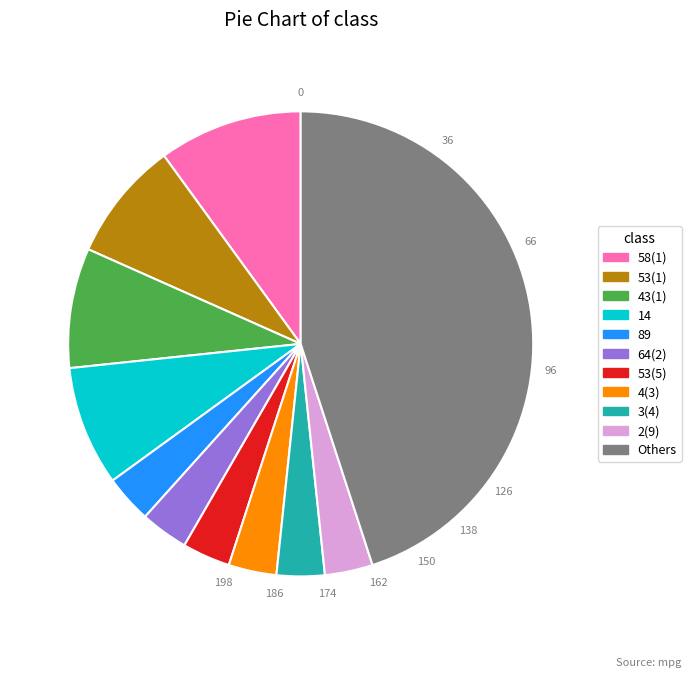

Is there any slice that represents more than half of the pie?

No